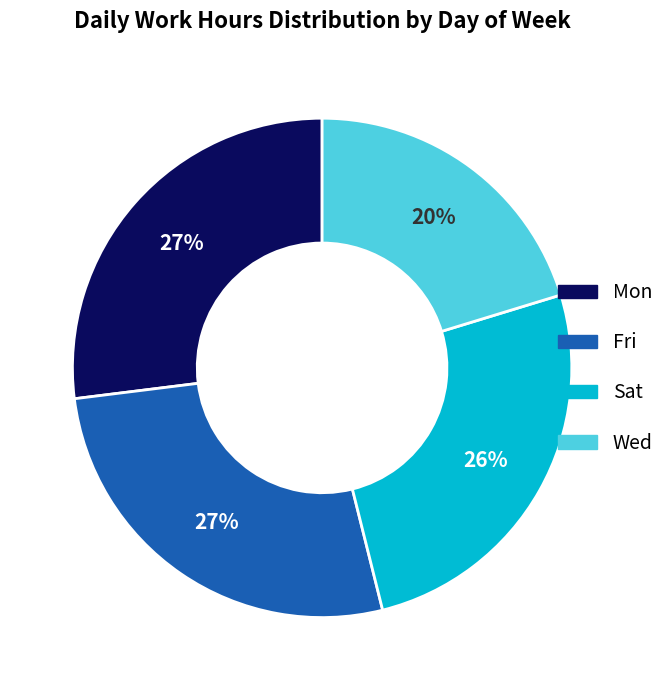

Is there a majority slice in this chart?

No